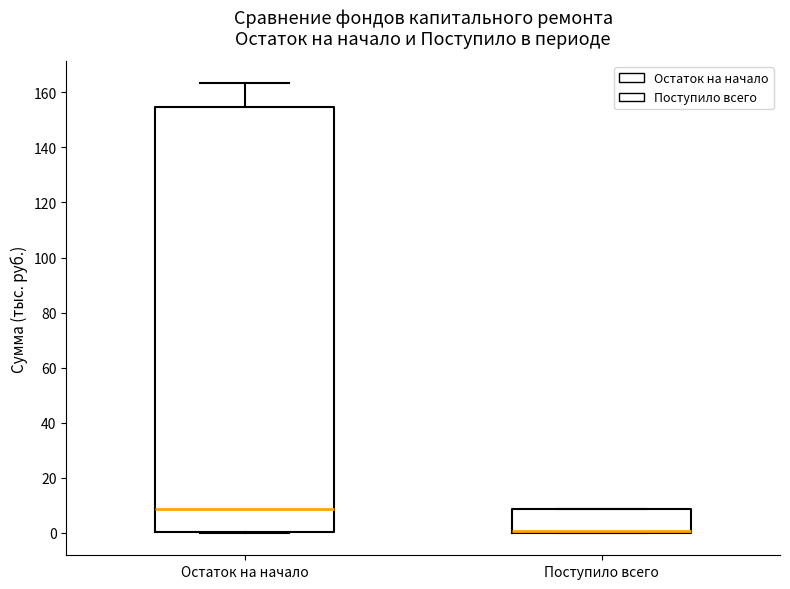

Reading left to right, transcribe this box plot: for each box, give where its median line is, the range the box spans, and where its two whiskers end, as read against the y-axis. The values are not printed on the chart, so give them approximately, as read against the axis.

Остаток на начало: median 8, box 0 to 154, whiskers 0 to 164
Поступило всего: median 0 (drawn on the box's lower edge), box 0 to 8, whiskers 0 to 8